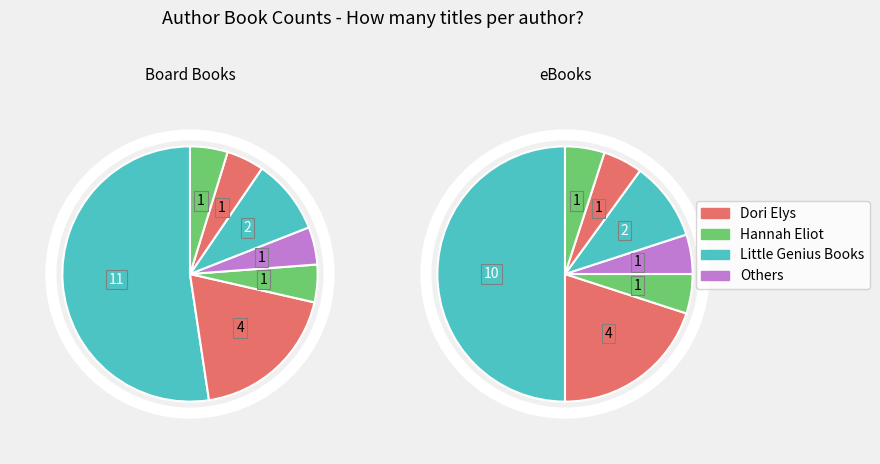

True or false: Ashley Bryan (706174) accounts for 1% of the total.

False